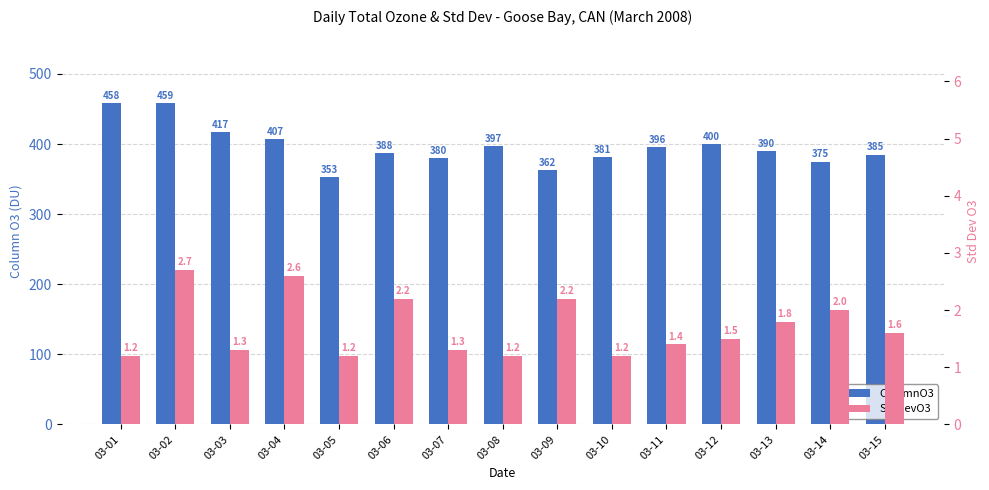

Is the value of StdDevO3 at 03-01 greater than the value of ColumnO3 at 03-02?

No